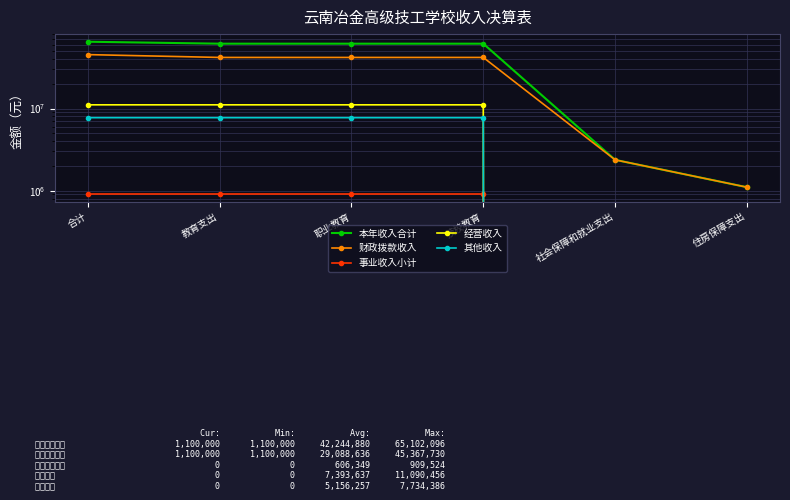

How many categories are shown in the chart?

6